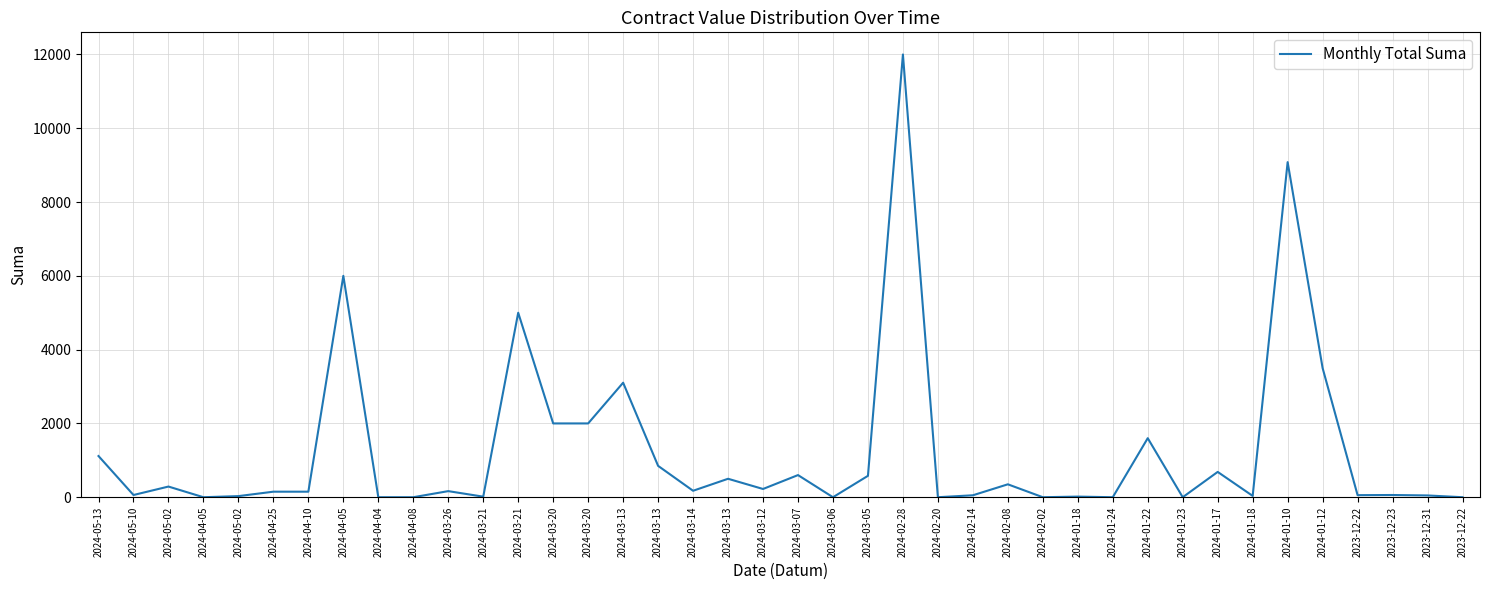

Reading left to right, transcribe all the data shown in this chart.

1116.1	60.0	289.0	0.0	30.0	150.0	150.0	6000.0	0.0	0.0	165.0	15.0	5000.0	2000.0	2000.0	3103.8	850.0	175.0	500.0	223.4	600.0	0.0	580.0	12000.0	0.0	52.5	350.0	0.0	16.6	0.0	1600.0	0.0	686.0	36.0	9082.0	3500.0	56.0	60.0	48.0	0.0